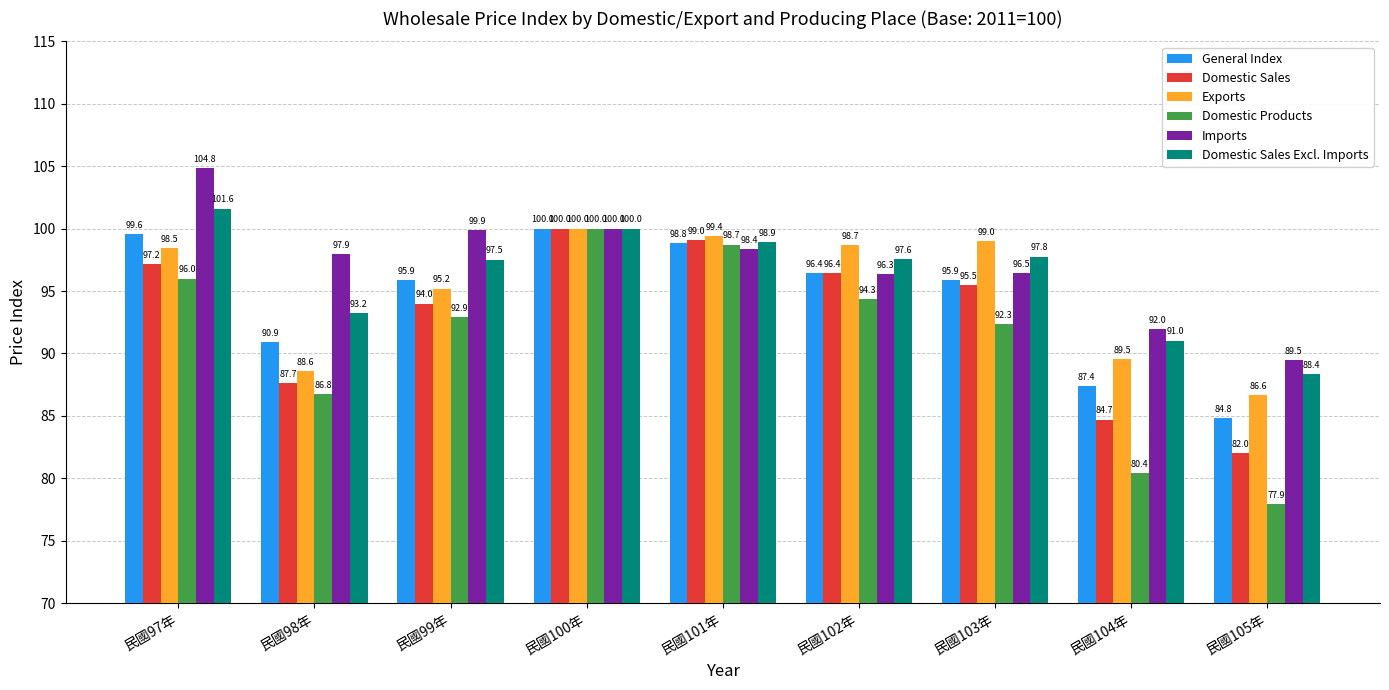

What is the total value across all series at 民國97年?

597.7